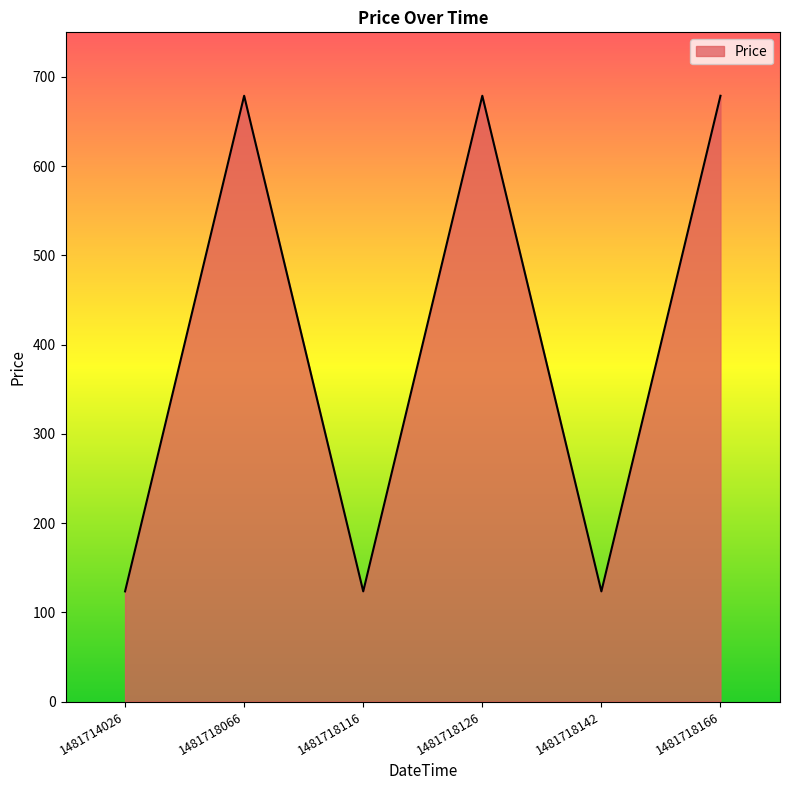

What is the average value?

401.2